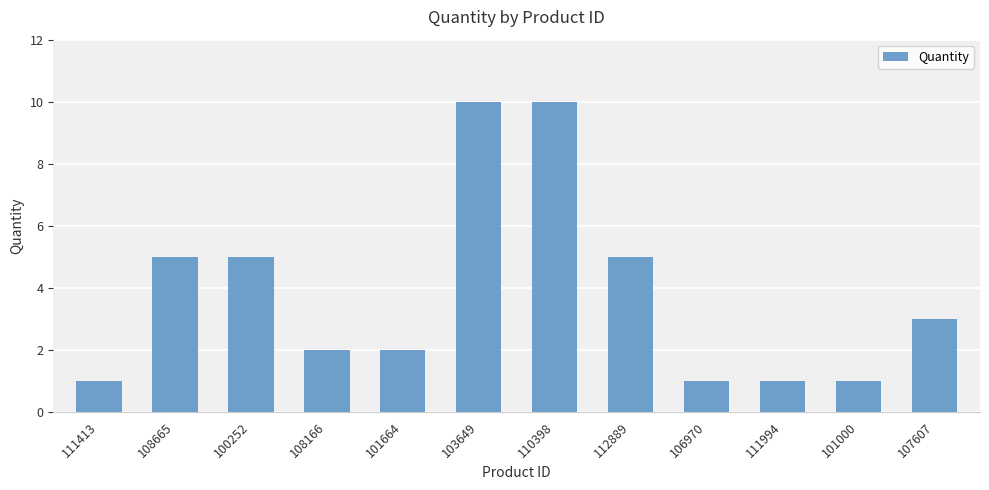

What is the difference between the values at 101664 and 103649?

8